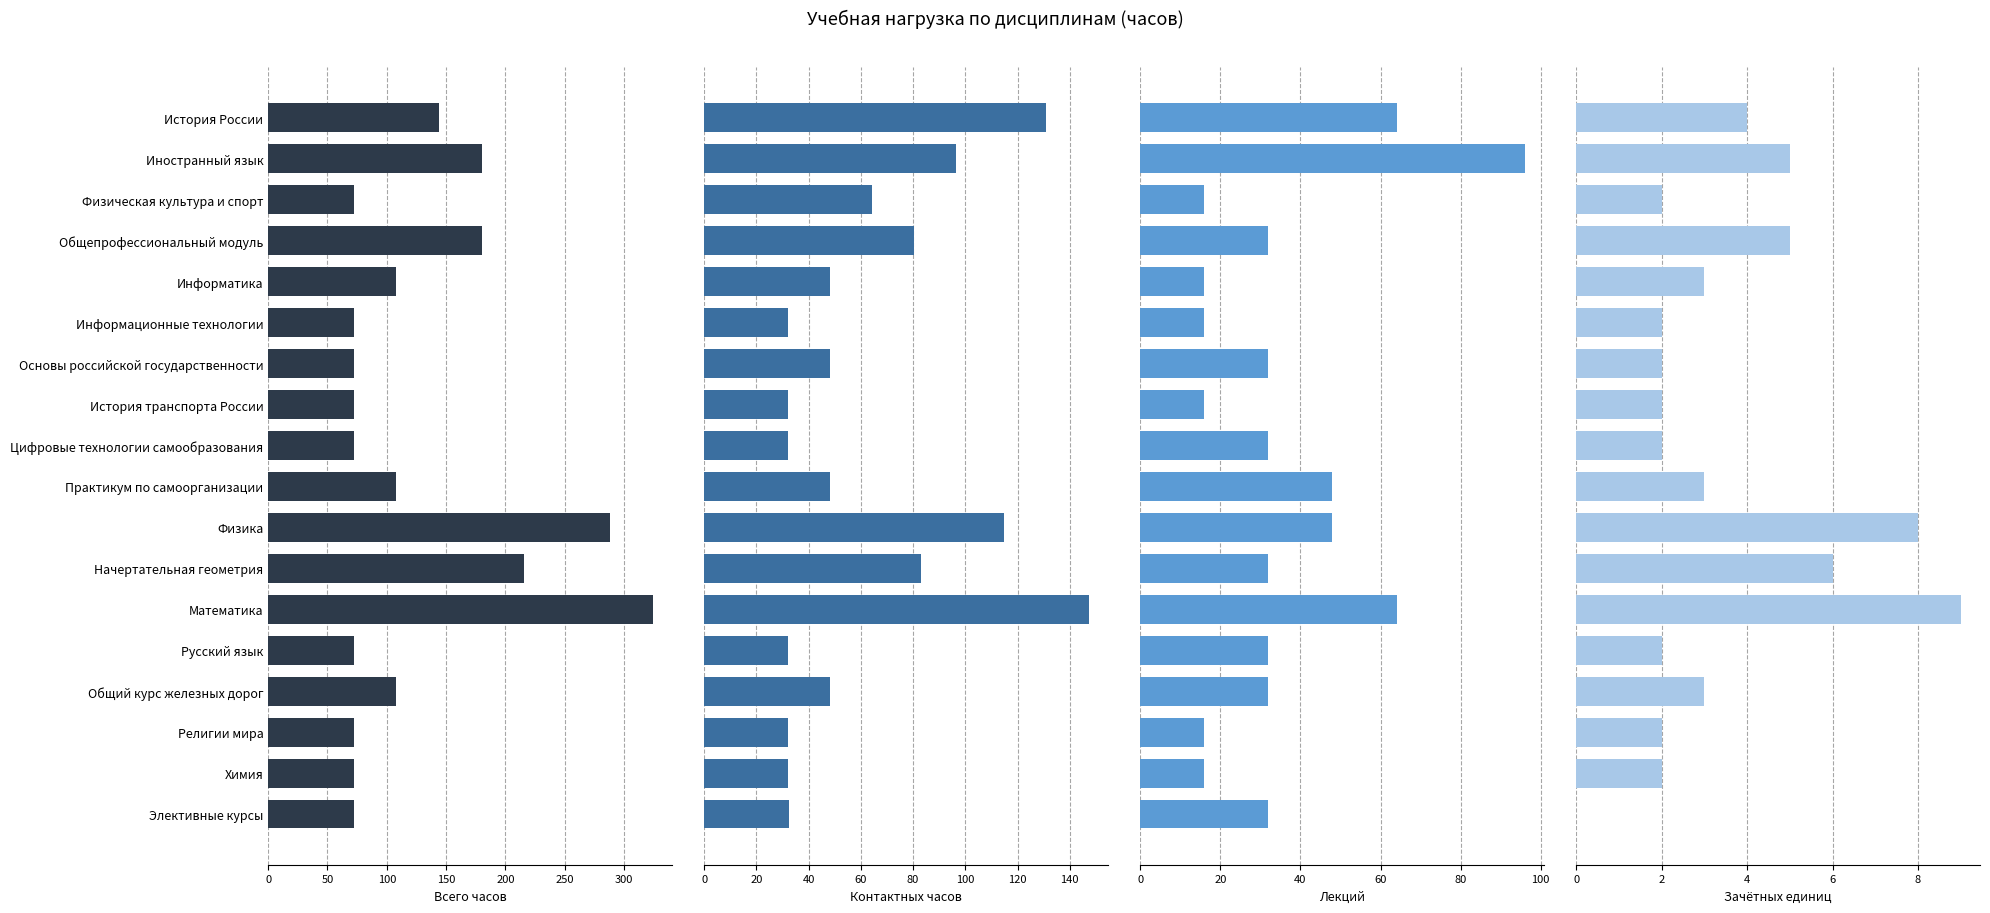

Reading left to right, extract all data points from this chart.

Всего часов: 144.0	180.0	72.0	180.0	108.0	72.0	72.0	72.0	72.0	108.0	288.0	216.0	324.0	72.0	108.0	72.0	72.0	72.0
Контактных часов: 130.8	96.3	64.3	80.3	48.1	32.1	48.1	32.1	32.1	48.1	114.8	82.8	147.2	32.1	48.1	32.1	32.1	32.3
Лекций: 64.0	96.0	16.0	32.0	16.0	16.0	32.0	16.0	32.0	48.0	48.0	32.0	64.0	32.0	32.0	16.0	16.0	32.0
Зачётных единиц: 4.0	5.0	2.0	5.0	3.0	2.0	2.0	2.0	2.0	3.0	8.0	6.0	9.0	2.0	3.0	2.0	2.0	0.0